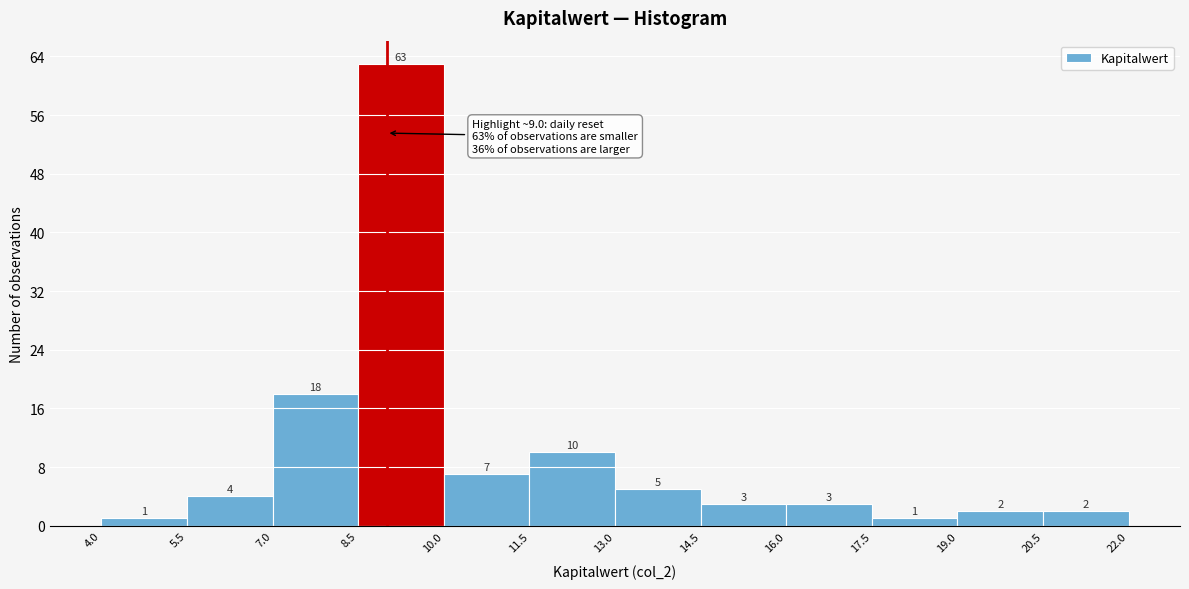

Reading left to right, list every bar in this chart as the range it spans on the x-axis followed by its height.

4.0 to 5.5: 1
5.5 to 7.0: 4
7.0 to 8.5: 18
8.5 to 10.0: 63
10.0 to 11.5: 7
11.5 to 13.0: 10
13.0 to 14.5: 5
14.5 to 16.0: 3
16.0 to 17.5: 3
17.5 to 19.0: 1
19.0 to 20.5: 2
20.5 to 22.0: 2